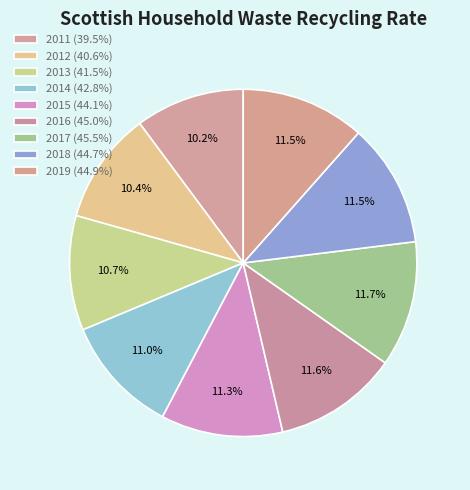

Do 2019 and 2011 together represent more than half of the pie?

No